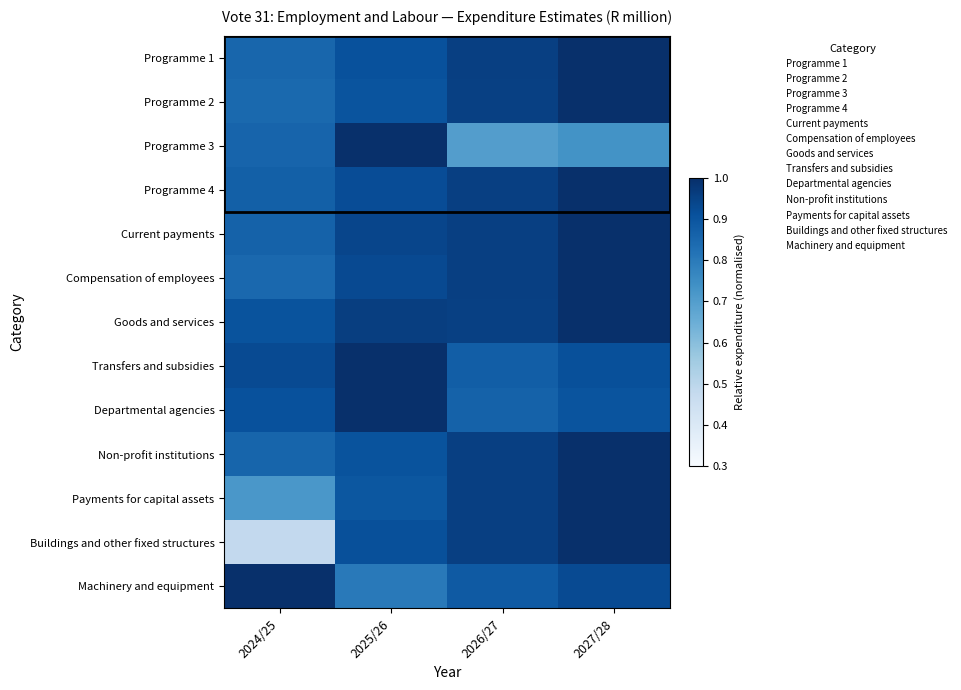

Reading right to left, what are all the values shown in this chart?

Programme 1: 2027/28=1.0	2026/27=1.0	2025/26=0.9	2024/25=0.9
Programme 2: 2027/28=1.0	2026/27=1.0	2025/26=0.9	2024/25=0.8
Programme 3: 2027/28=0.7	2026/27=0.7	2025/26=1.0	2024/25=0.9
Programme 4: 2027/28=1.0	2026/27=1.0	2025/26=0.9	2024/25=0.9
Current payments: 2027/28=1.0	2026/27=1.0	2025/26=0.9	2024/25=0.9
Compensation of employees: 2027/28=1.0	2026/27=1.0	2025/26=0.9	2024/25=0.8
Goods and services: 2027/28=1.0	2026/27=1.0	2025/26=1.0	2024/25=0.9
Transfers and subsidies: 2027/28=0.9	2026/27=0.9	2025/26=1.0	2024/25=0.9
Departmental agencies: 2027/28=0.9	2026/27=0.9	2025/26=1.0	2024/25=0.9
Non-profit institutions: 2027/28=1.0	2026/27=1.0	2025/26=0.9	2024/25=0.9
Payments for capital assets: 2027/28=1.0	2026/27=1.0	2025/26=0.9	2024/25=0.7
Buildings and other fixed structures: 2027/28=1.0	2026/27=1.0	2025/26=0.9	2024/25=0.5
Machinery and equipment: 2027/28=0.9	2026/27=0.9	2025/26=0.8	2024/25=1.0